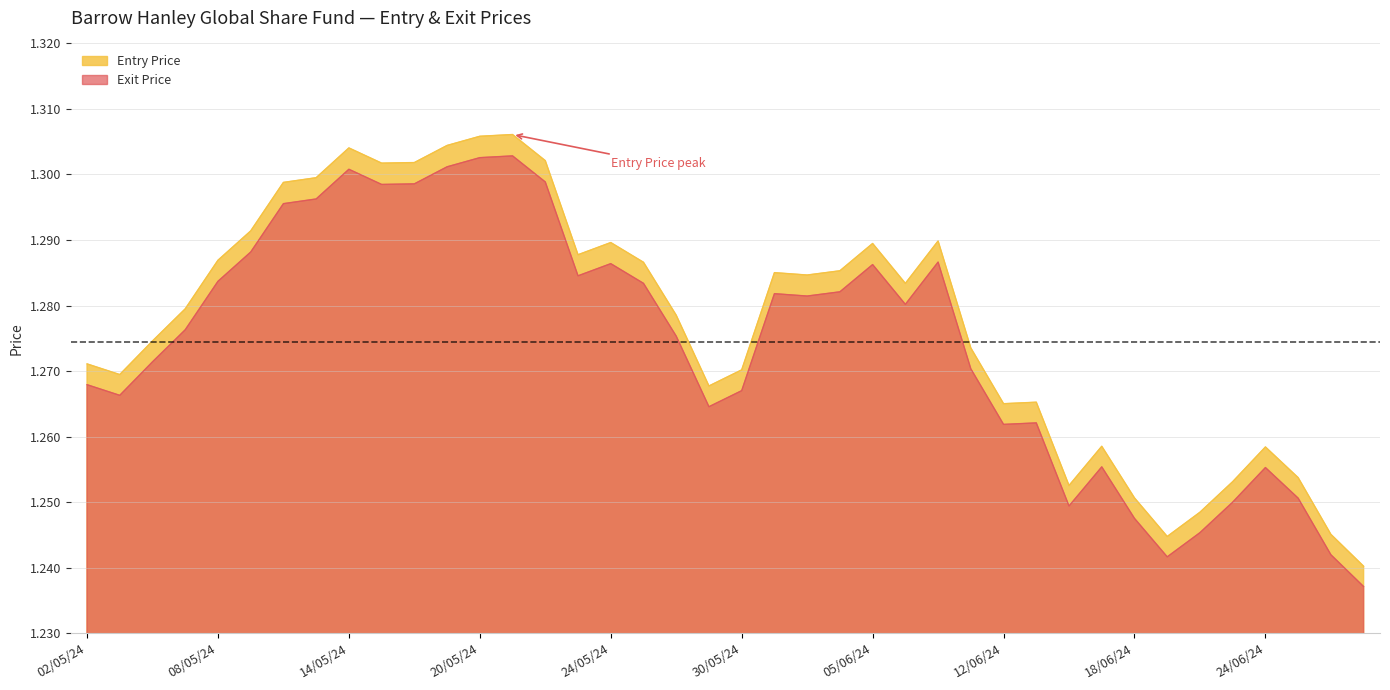

True or false: Exit Price and Entry Price cross at least once.

False